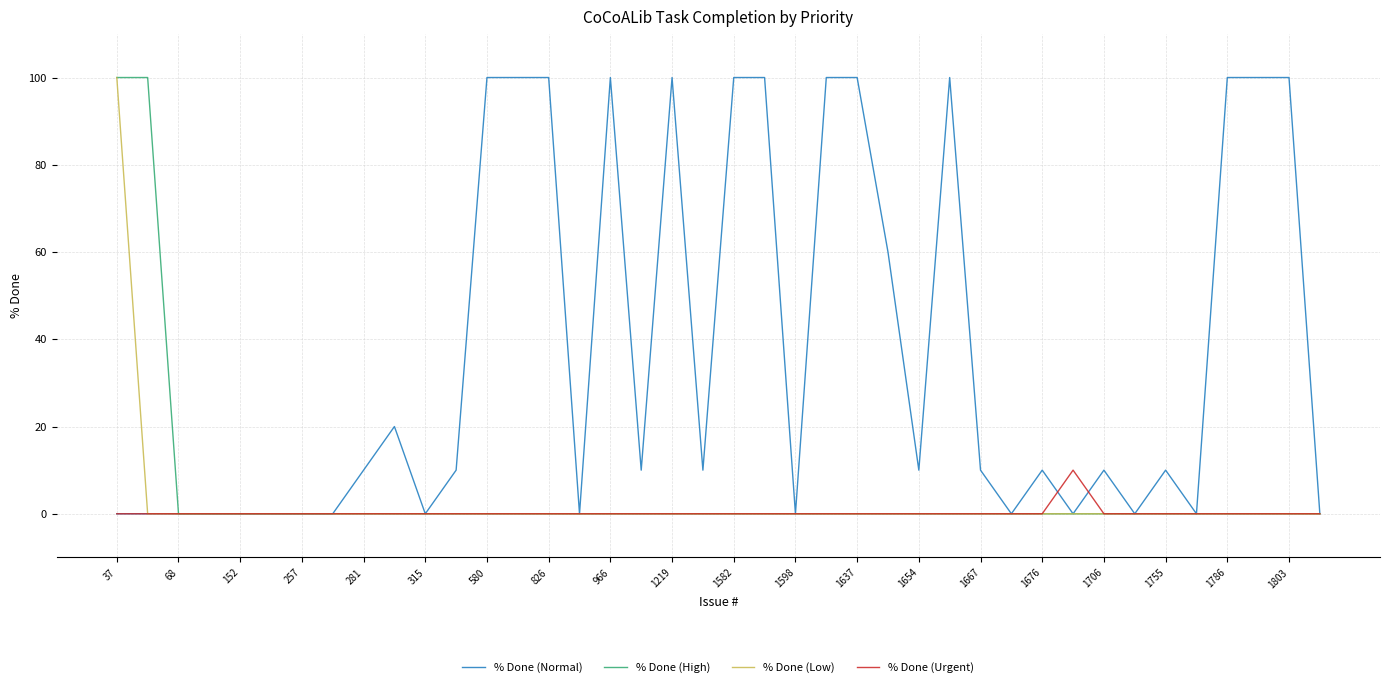

Which series has the largest total across all categories?

% Done (Normal)